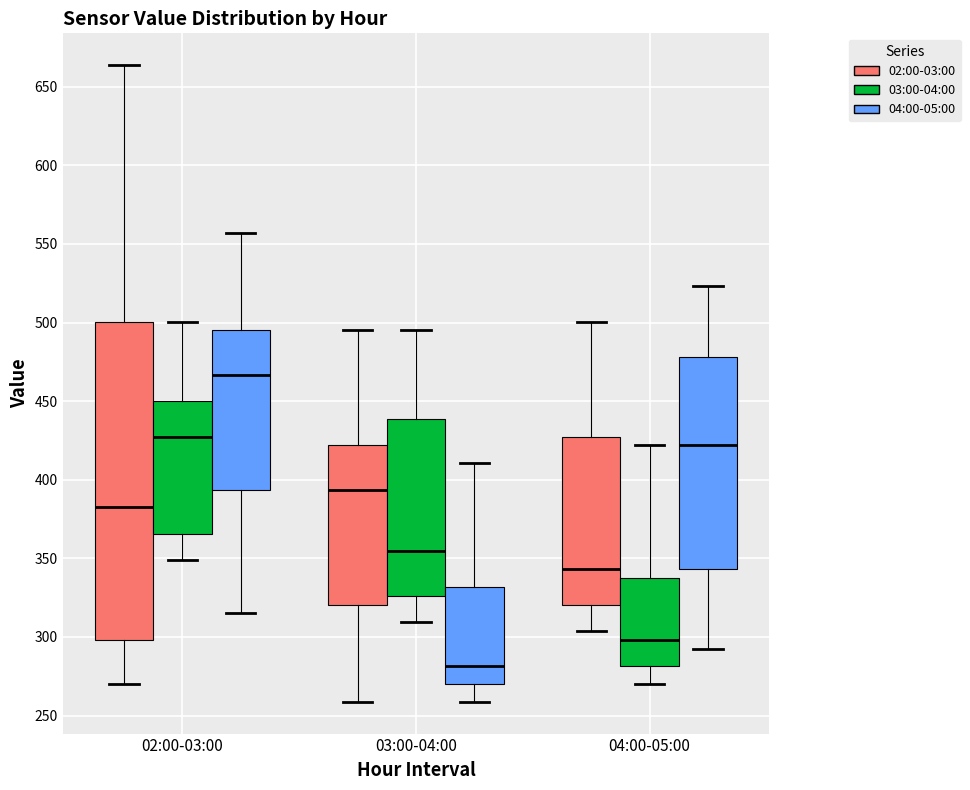

Reading left to right, transcribe this box plot: for each box, give where its median line is, the range the box spans, and where its two whiskers end, as read against the y-axis. The values are not printed on the chart, so give them approximately, as read against the axis.

02:00-03:00 (02:00-03:00): median 385, box 300 to 500, whiskers 270 to 665
02:00-03:00 (03:00-04:00): median 430, box 365 to 450, whiskers 350 to 500
02:00-03:00 (04:00-05:00): median 465, box 395 to 495, whiskers 315 to 555
03:00-04:00 (02:00-03:00): median 395, box 320 to 420, whiskers 260 to 495
03:00-04:00 (03:00-04:00): median 355, box 325 to 440, whiskers 310 to 495
03:00-04:00 (04:00-05:00): median 280, box 270 to 330, whiskers 260 to 410
04:00-05:00 (02:00-03:00): median 345, box 320 to 430, whiskers 305 to 500
04:00-05:00 (03:00-04:00): median 300, box 280 to 340, whiskers 270 to 420
04:00-05:00 (04:00-05:00): median 420, box 345 to 480, whiskers 295 to 525